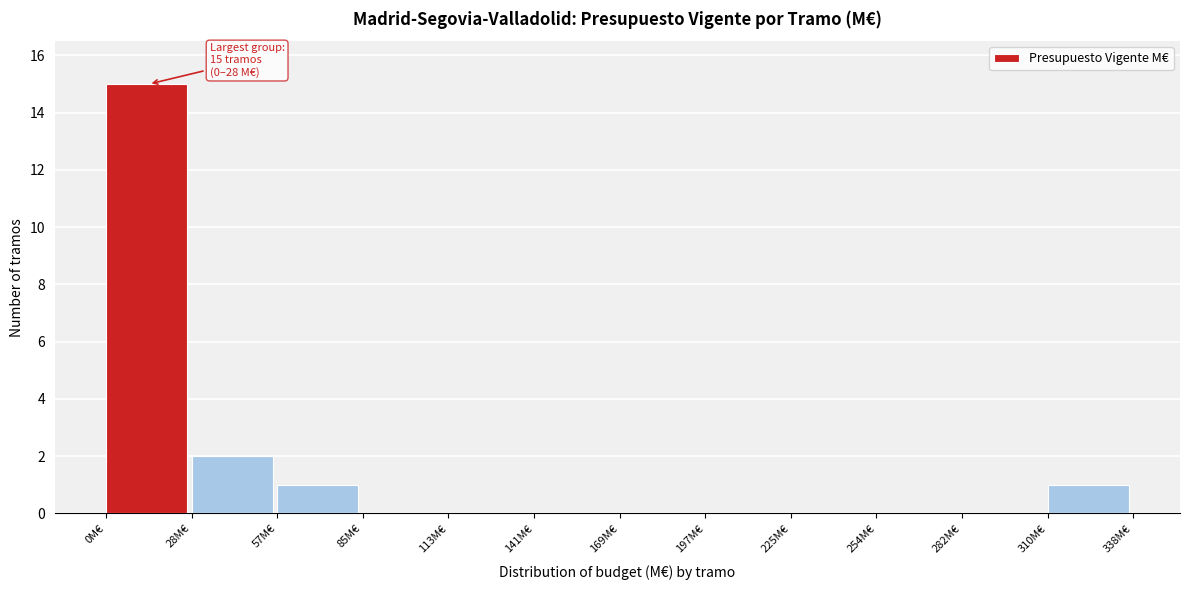

Which range on the x-axis has the tallest bar?

0 to 30